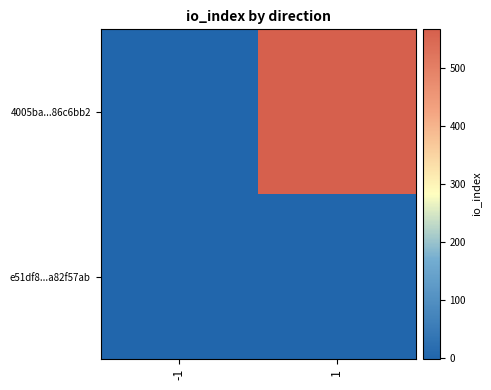

Which series changed the most between -1 and 1?

4005ba...86c6bb2